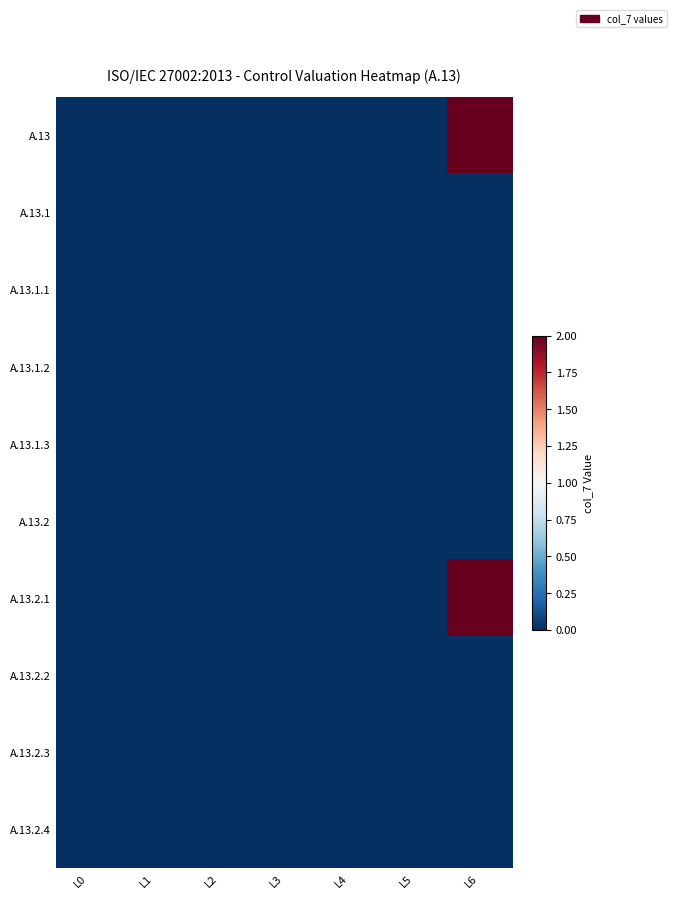

At L2, list the series in order from smallest to largest.

A.13, A.13.1, A.13.1.1, A.13.1.2, A.13.1.3, A.13.2, A.13.2.1, A.13.2.2, A.13.2.3, A.13.2.4